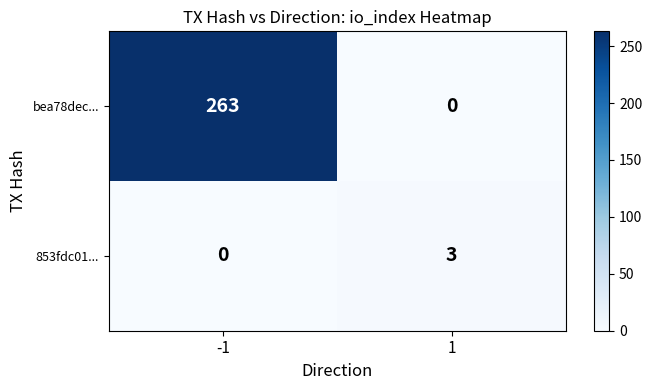

How many series are shown in this chart?

2